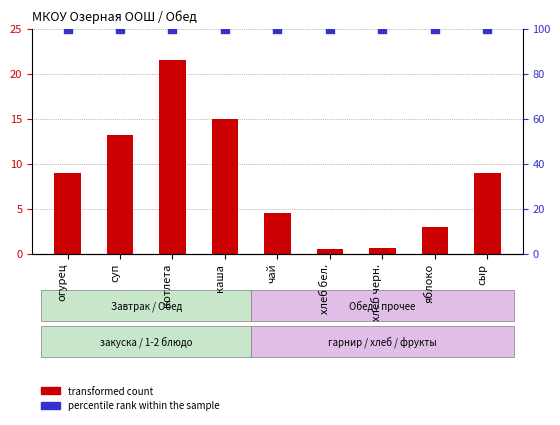

What are all the series names shown in the legend?

transformed count, percentile rank within the sample